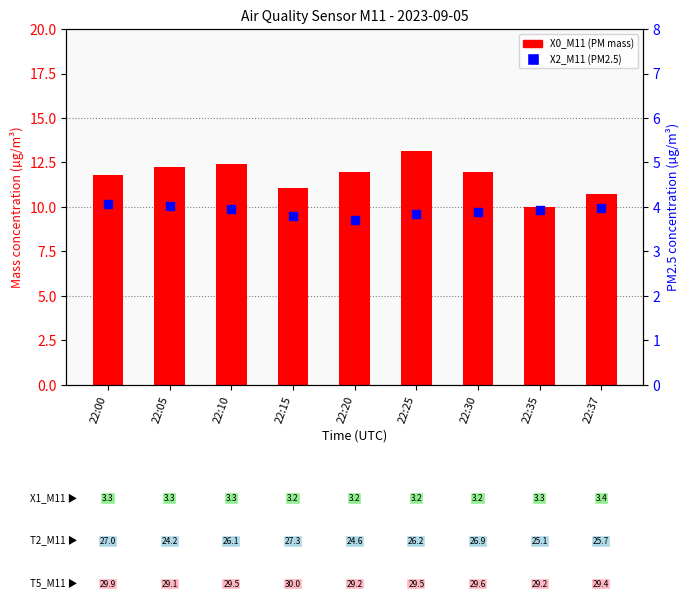

Which series contains the lowest Y value?

X2_M11 (PM2.5)